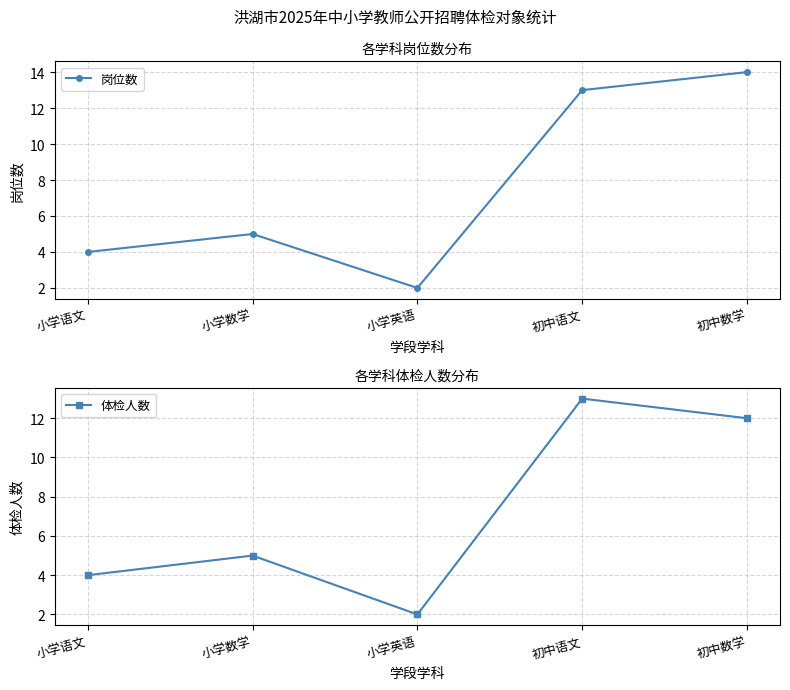

Rank the series by their average value, from lowest to highest.

体检人数, 岗位数